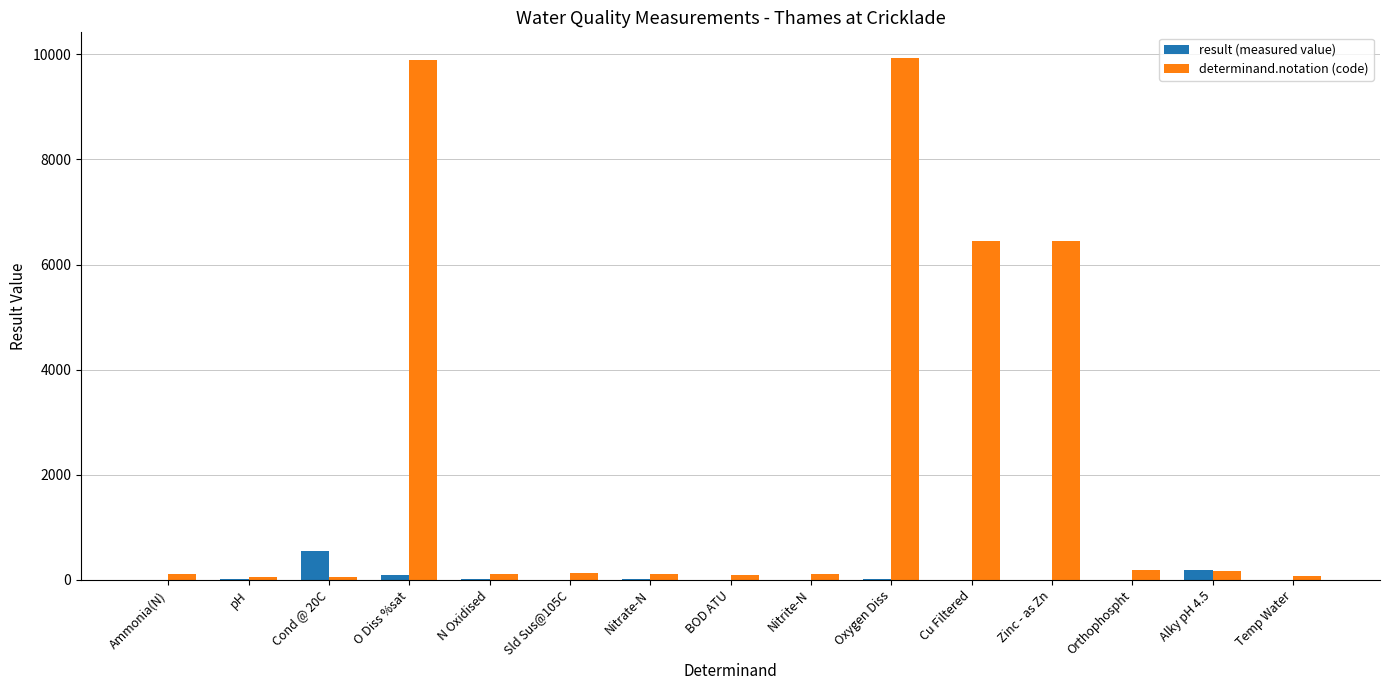

Where is result (measured value) nearest to the value 278?

Alky pH 4.5